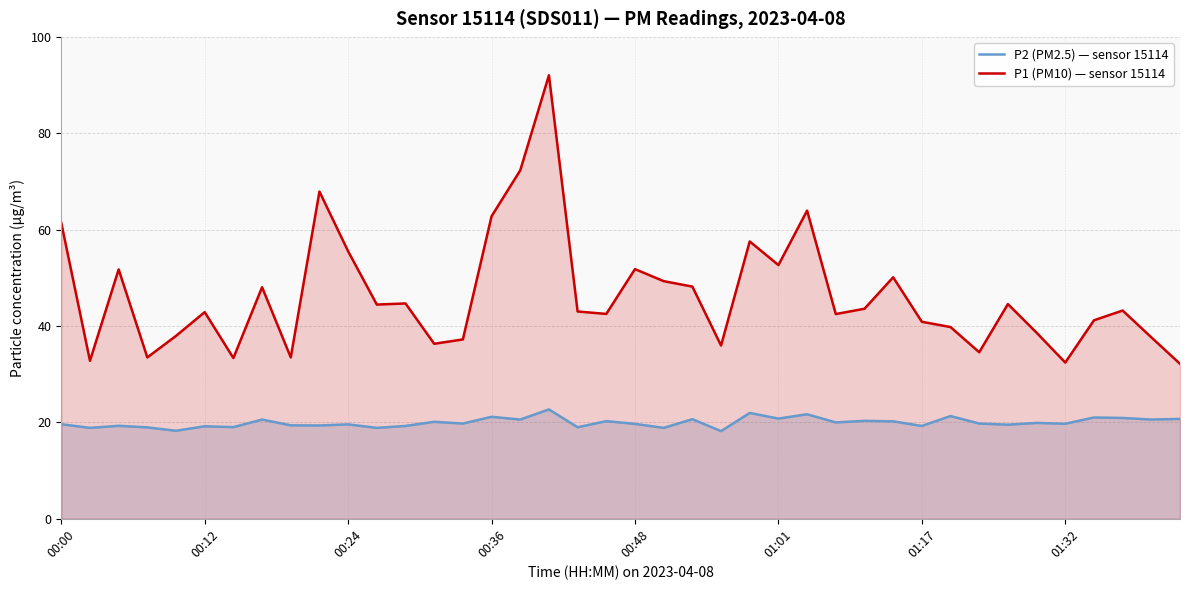

What is the maximum value shown in the chart?

92.1